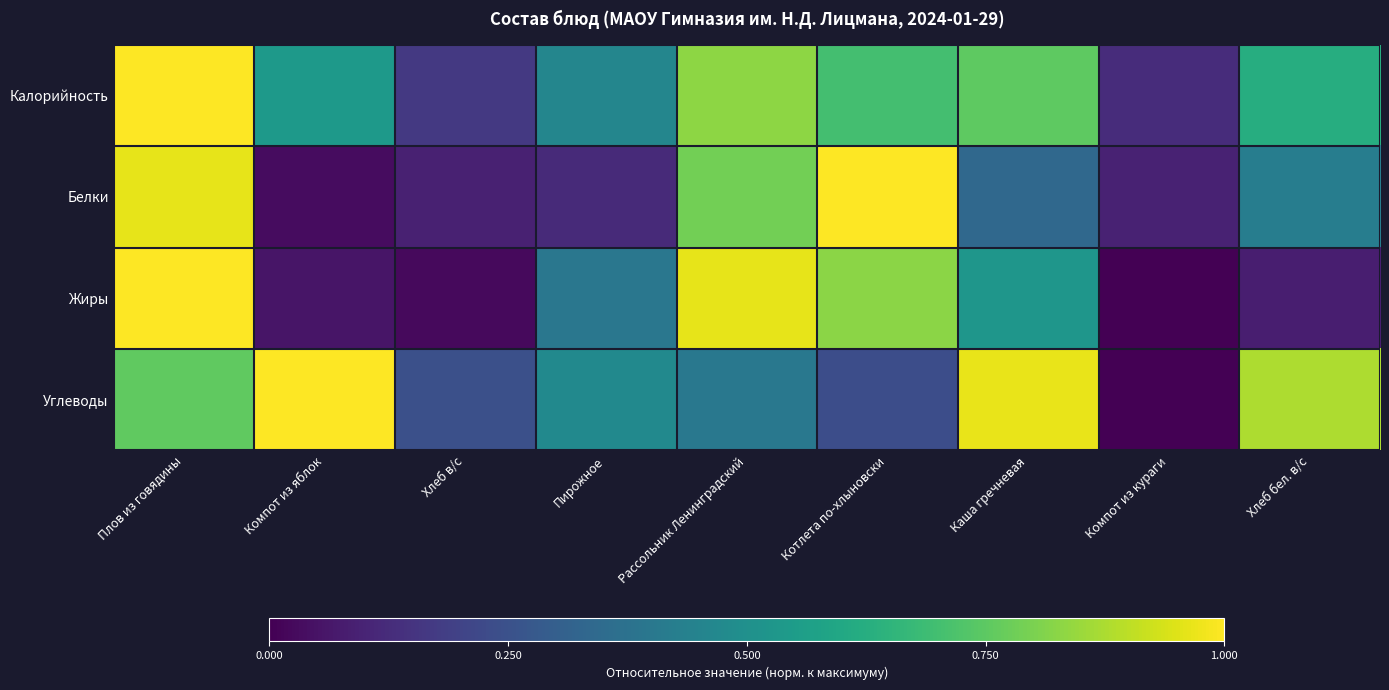

What is the greatest value displayed?

1.0